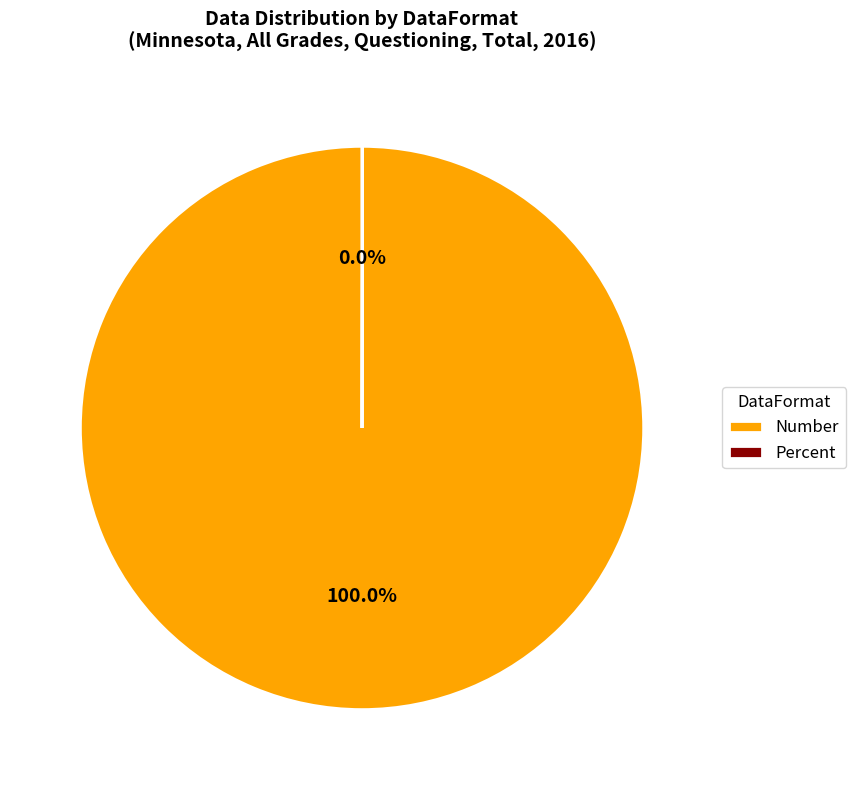

Is there a majority slice in this chart?

Yes